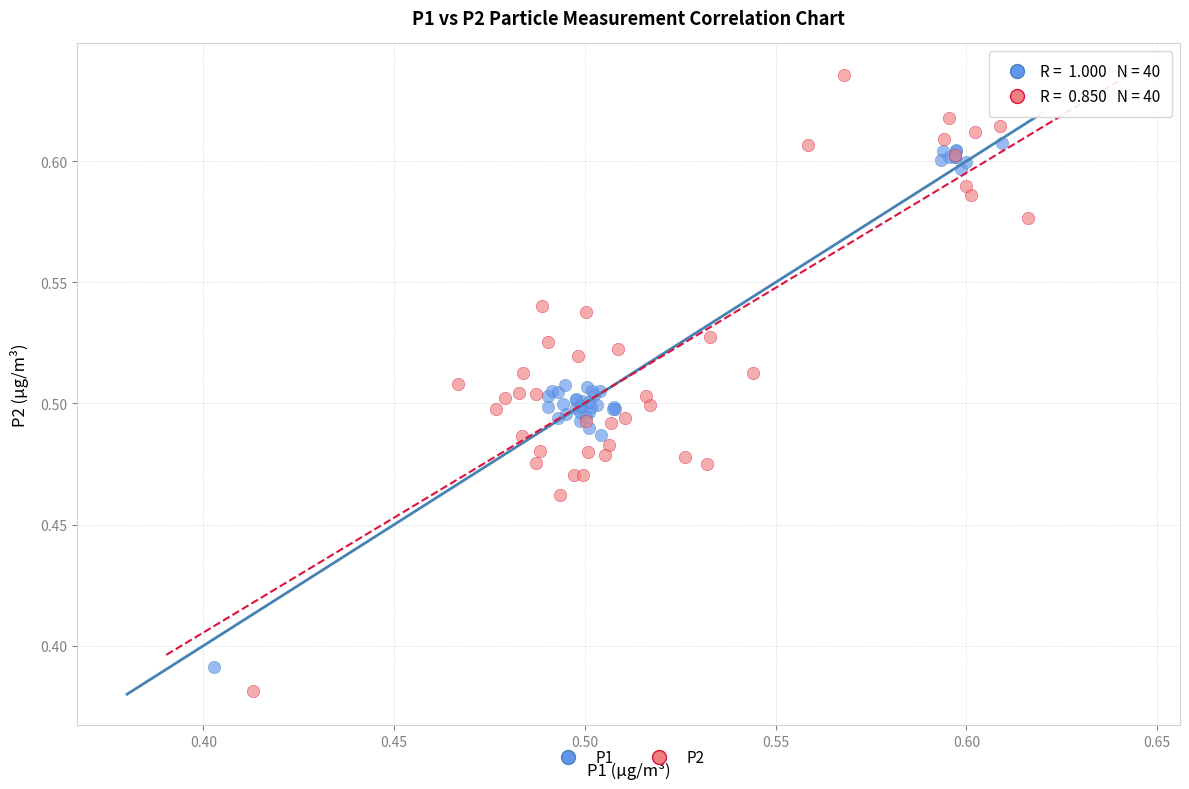

Which series contains the highest Y value?

P2